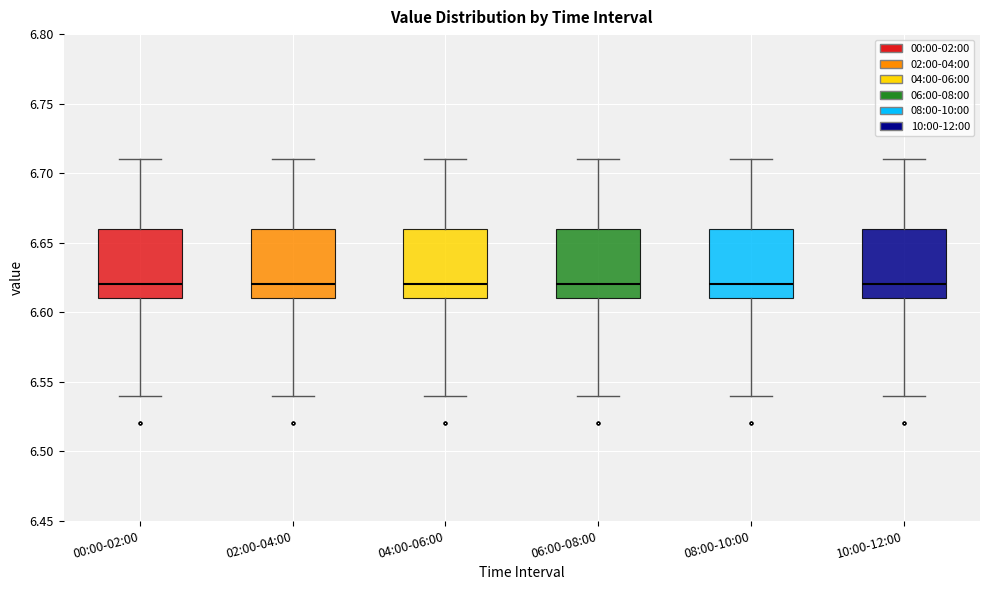

Where does the upper whisker of the box for 08:00-10:00 end on the y-axis? The values are not printed on the chart, so give them approximately, as read against the axis.

6.71